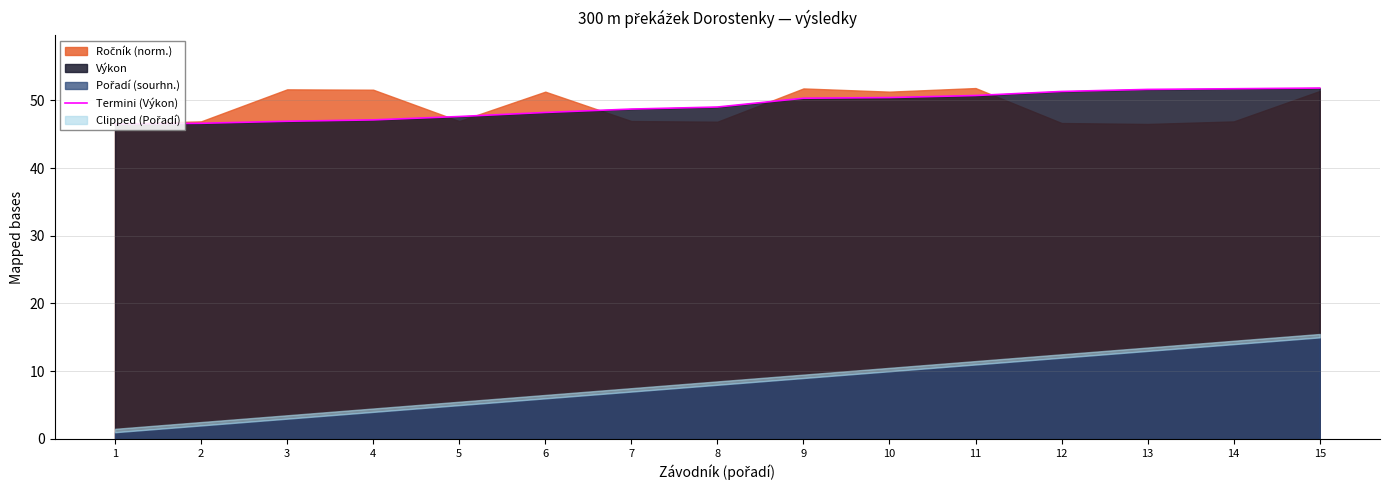

Does the chart display data point markers on the line(s)?

No